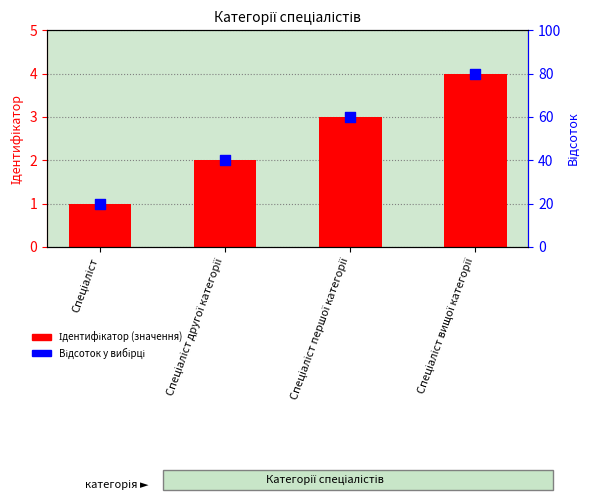

What are all the series names shown in the legend?

Ідентифікатор, Значення категорії